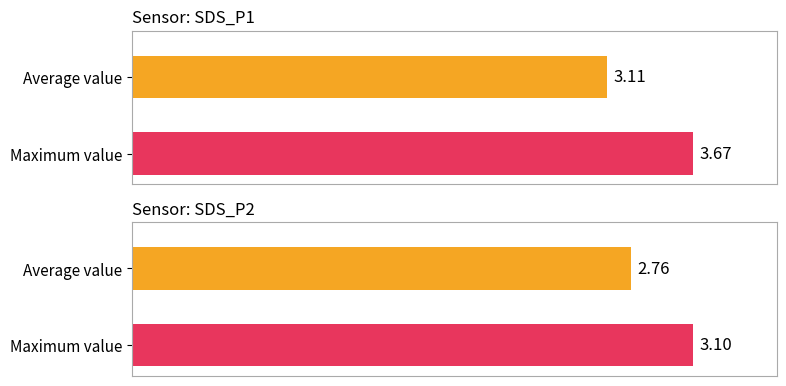

At 00:22, list the series in order from smallest to largest.

SDS_P2, SDS_P1